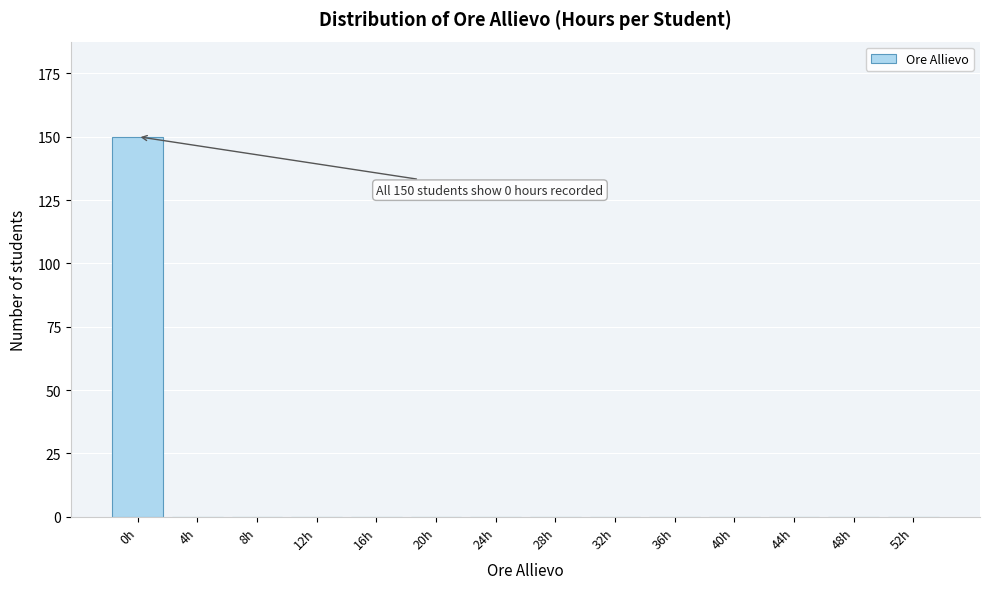

Reading right to left, extract all data points from this chart.

52h=0	48h=0	44h=0	40h=0	36h=0	32h=0	28h=0	24h=0	20h=0	16h=0	12h=0	8h=0	4h=0	0h=150